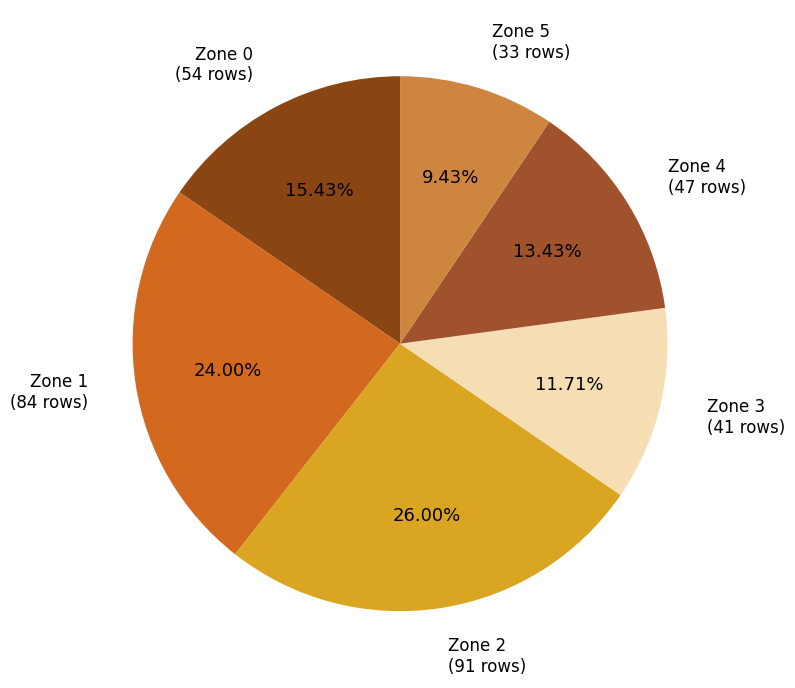

Does Zone 1 account for over 50% of the chart?

No